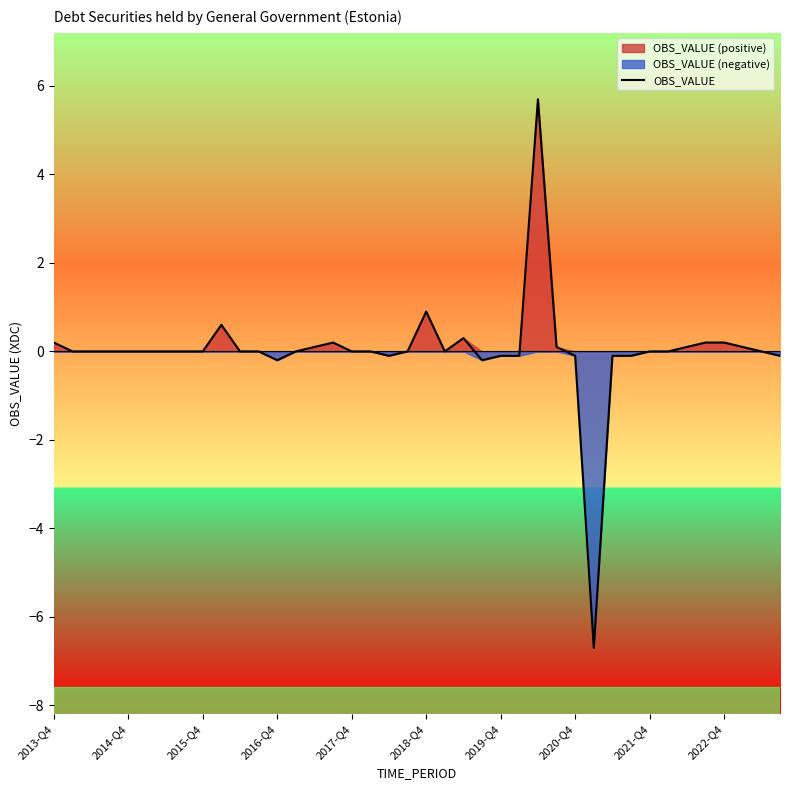

True or false: OBS_VALUE has a value of 0.0 at 2015-Q4.

True